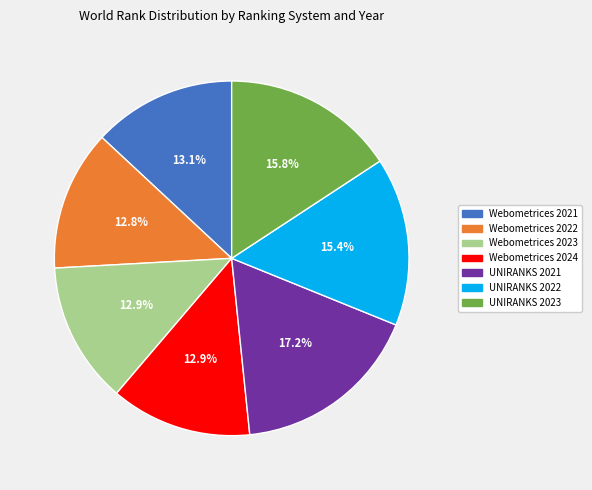

Which slice is the largest?

UNIRANKS 2021